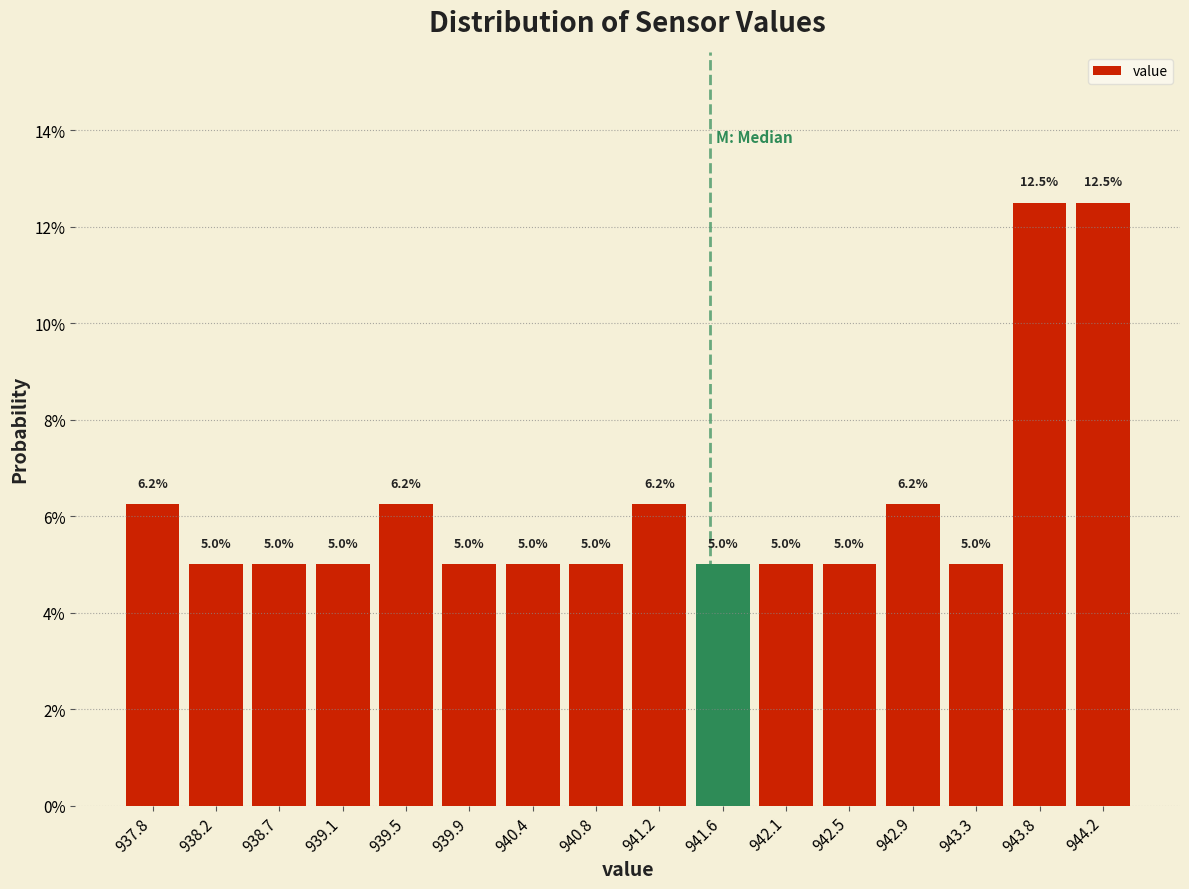

What is the height of the bar covering 938.450 to 938.875 on the x-axis? The bar edges are not printed on the chart, so give them approximately, as read against the axis.

5.0